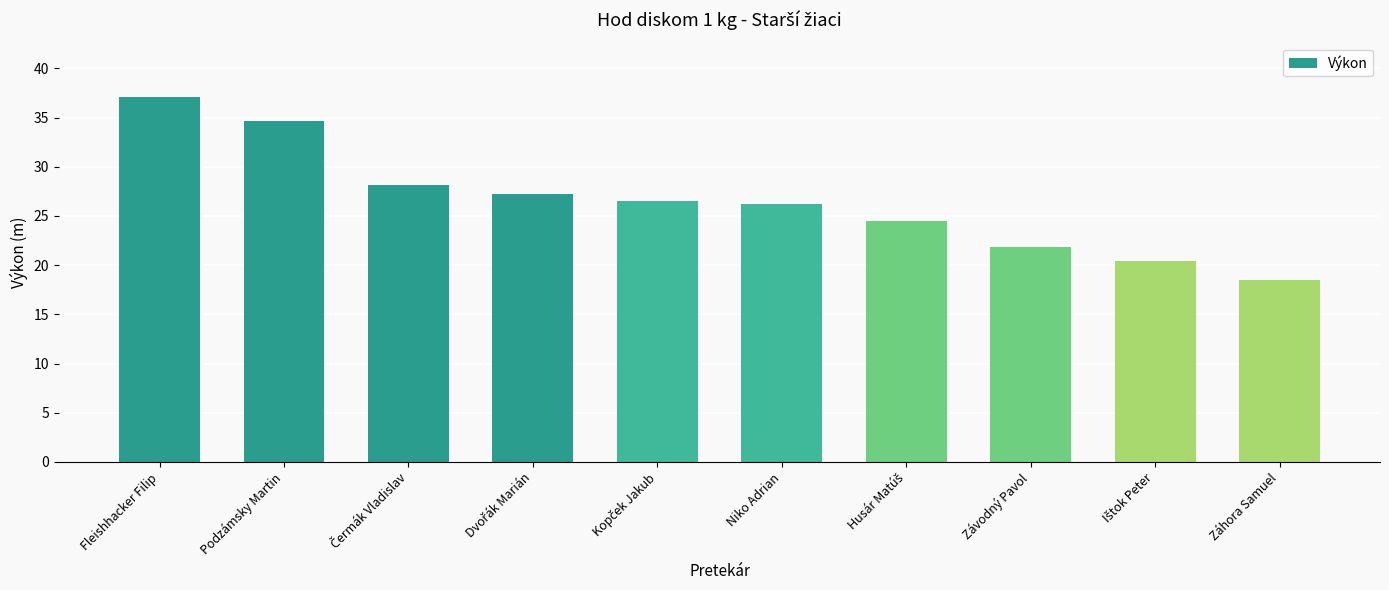

What is the value of the 1st bar from the left?

37.1